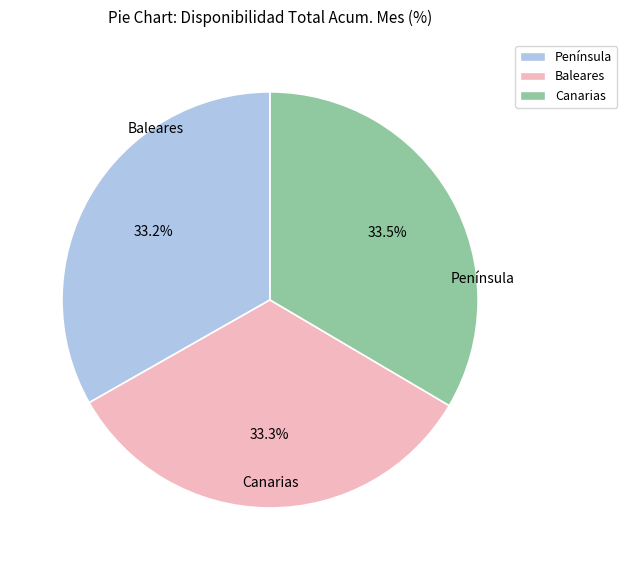

Does any single category account for the majority?

No